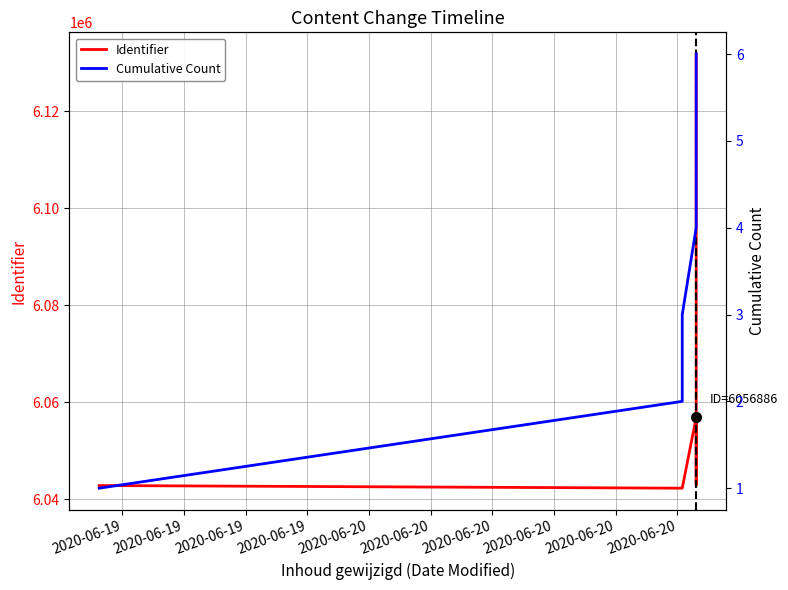

True or false: Identifier and Cumulative Count cross at least once.

False